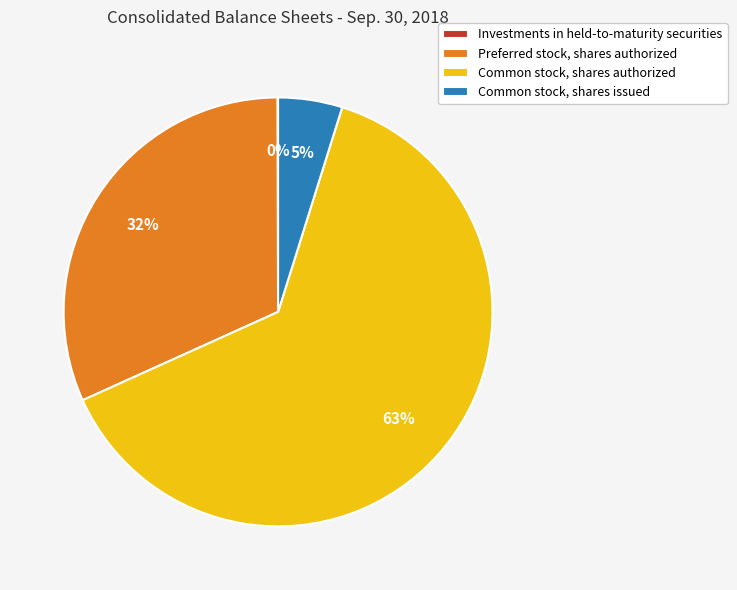

Which category has the biggest portion of the pie?

Common stock, shares authorized